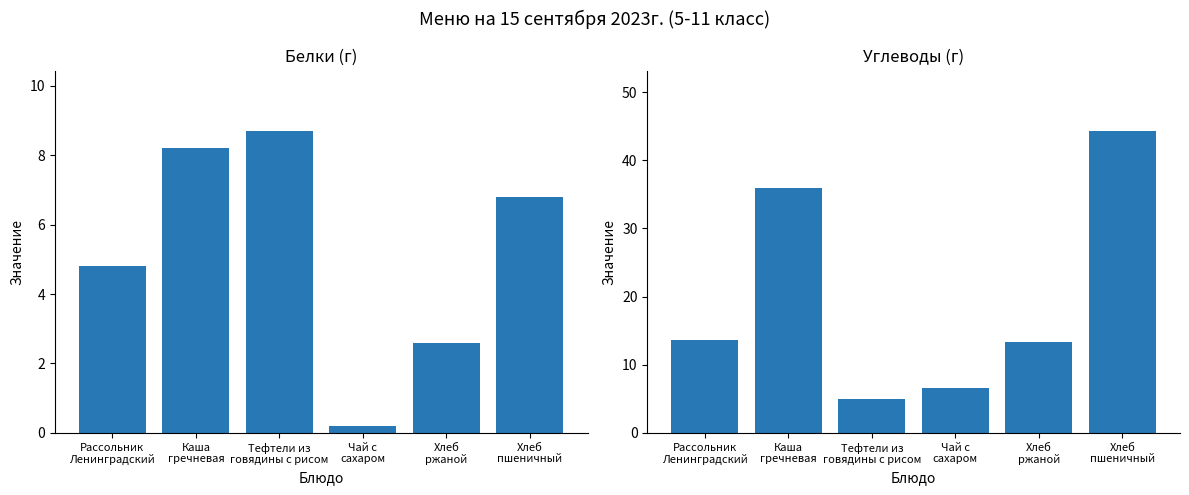

Reading right to left, extract all data points from this chart.

Белки (г): Хлеб
пшеничный=6.8	Хлеб
ржаной=2.6	Чай с
сахаром=0.2	Тефтели из
говядины с рисом=8.7	Каша
гречневая=8.2	Рассольник
Ленинградский=4.8
Углеводы (г): Хлеб
пшеничный=44.3	Хлеб
ржаной=13.4	Чай с
сахаром=6.6	Тефтели из
говядины с рисом=4.9	Каша
гречневая=35.9	Рассольник
Ленинградский=13.6